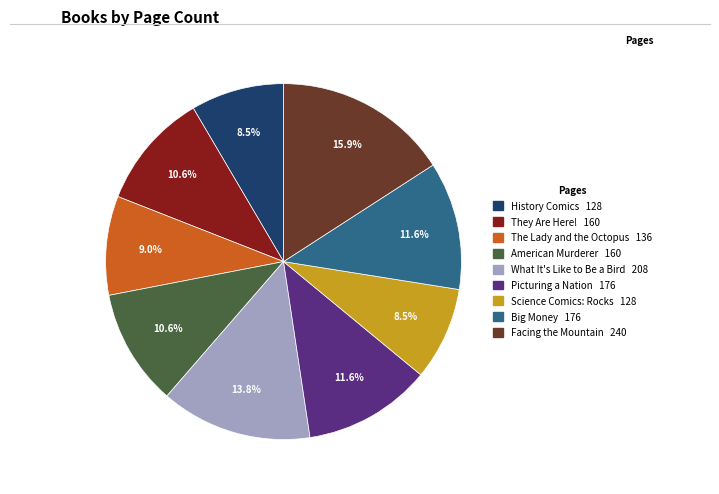

Which category has the biggest portion of the pie?

Facing the Mountain